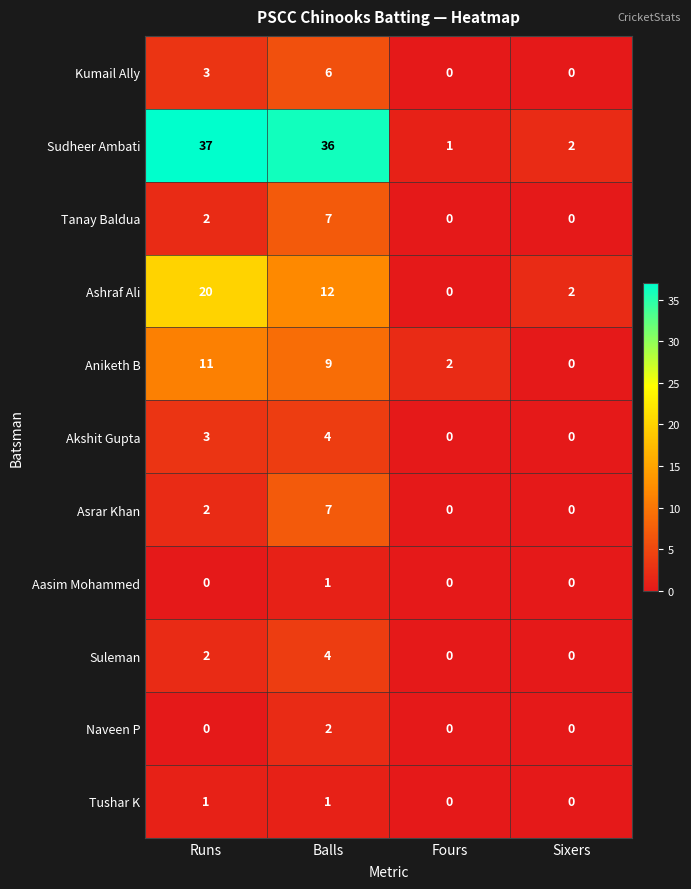

At which label does Sudheer Ambati first exceed 36?

Runs